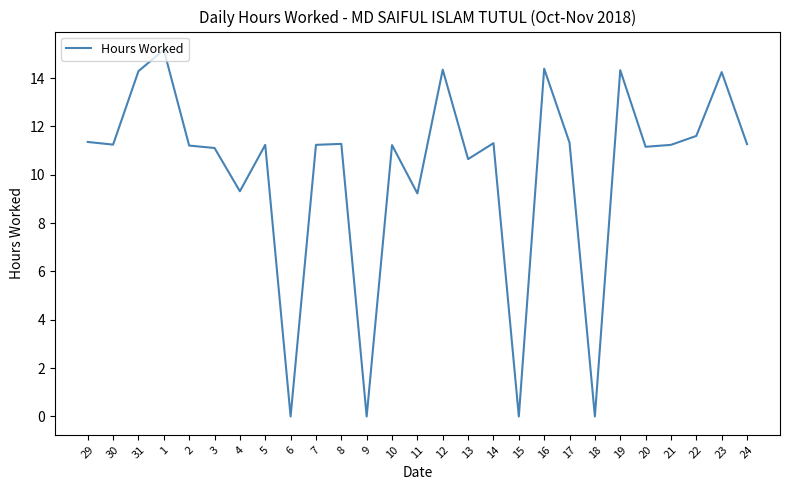

What is the maximum value shown in the chart?

15.2